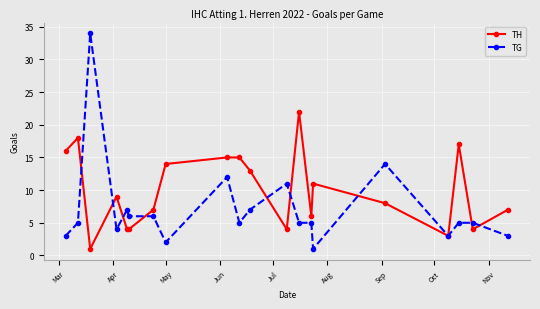

Rank the series by their average value, from lowest to highest.

TG, TH